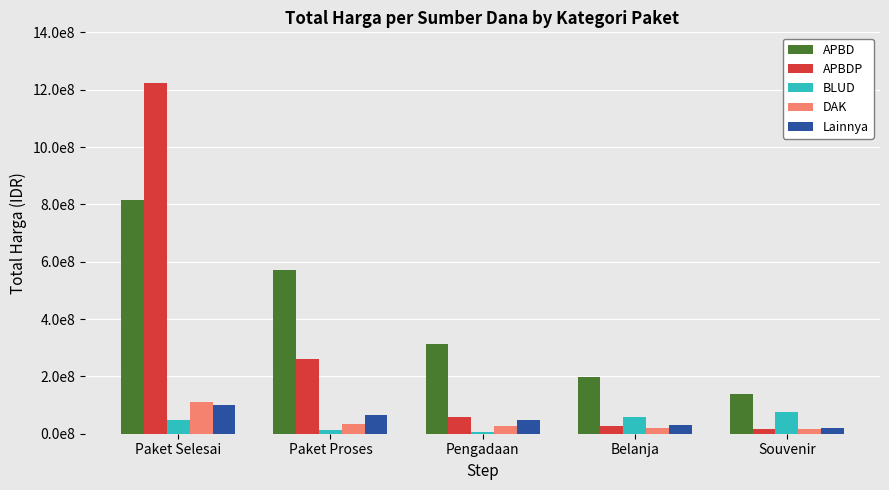

Does the chart contain stacked bars?

No